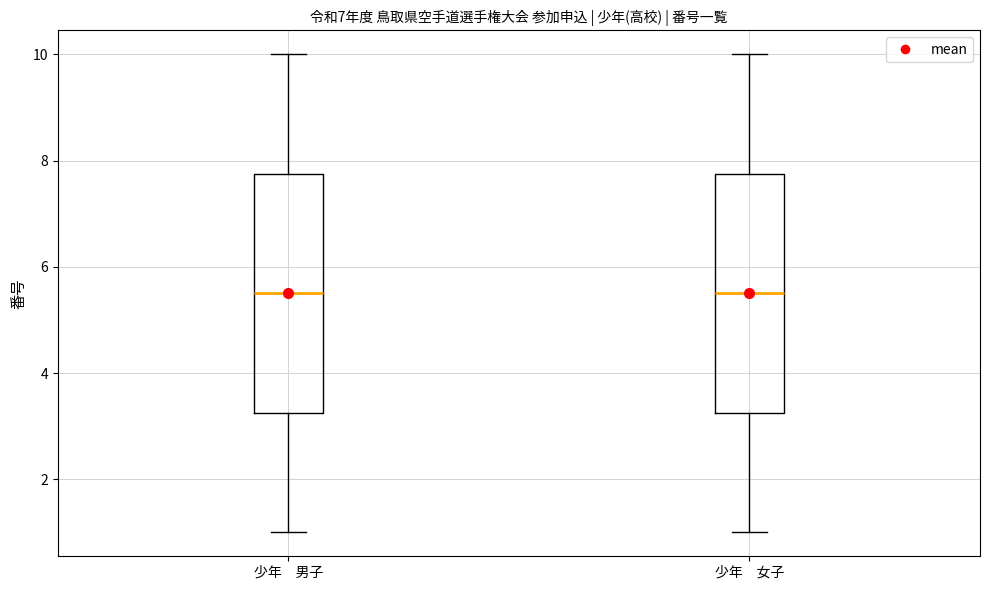

Reading left to right, read every box against the y-axis: the position of its median line, the range the box covers, and the ends of its whiskers. The values are not printed on the chart, so give them approximately, as read against the axis.

少年 男子: median 5.6, box 3.2 to 7.8, whiskers 1.0 to 10.0
少年 女子: median 5.6, box 3.2 to 7.8, whiskers 1.0 to 10.0